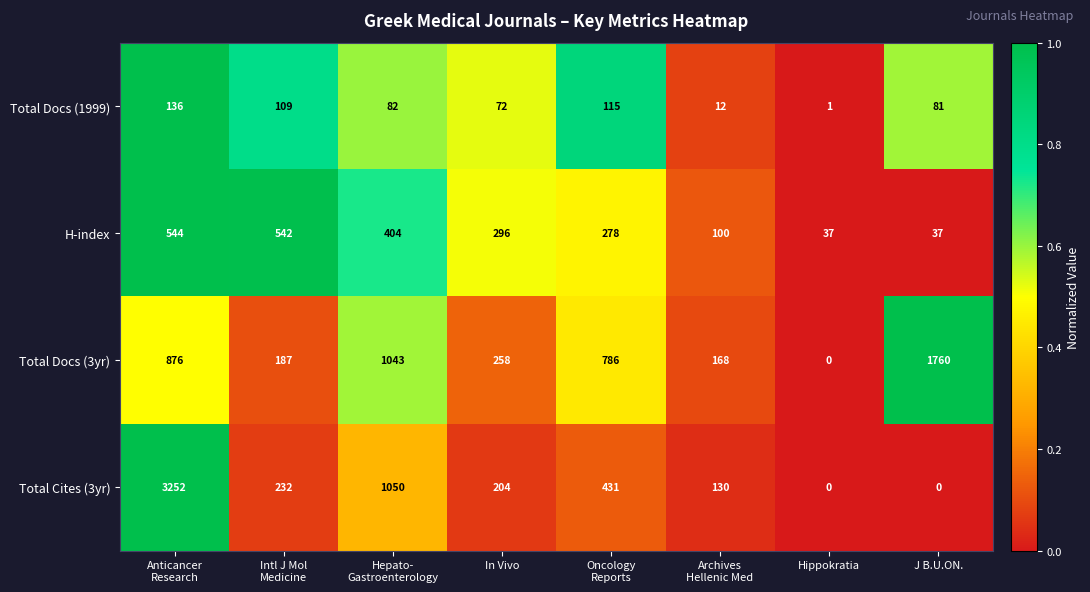

Count the number of categories in the chart.

8